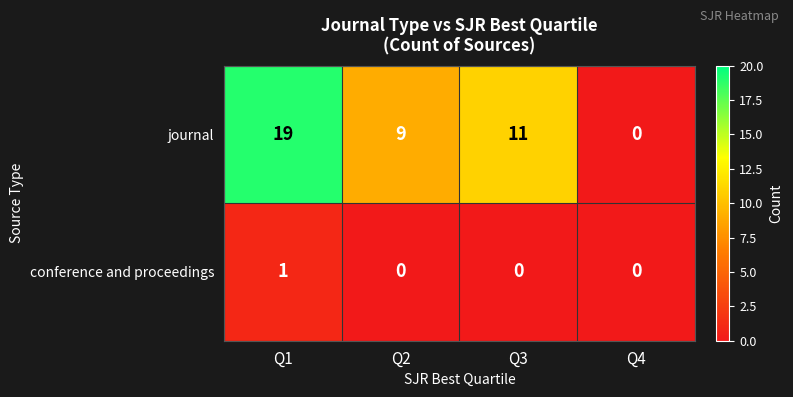

Which series has the largest total across all categories?

journal